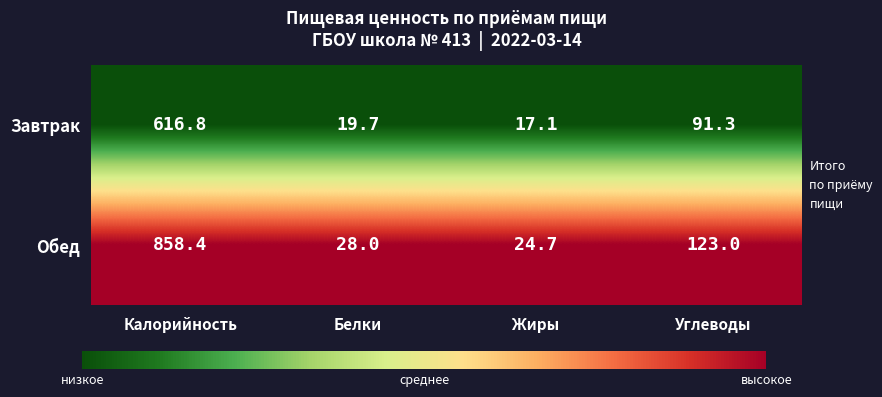

Rank the series by their average value, from lowest to highest.

Завтрак, Обед